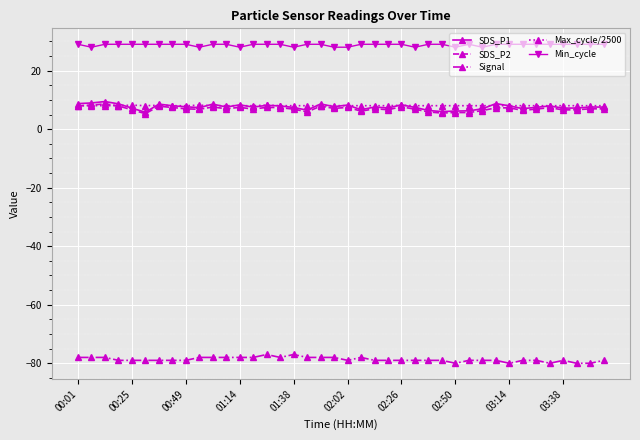

Which series has the largest total across all categories?

Min_cycle